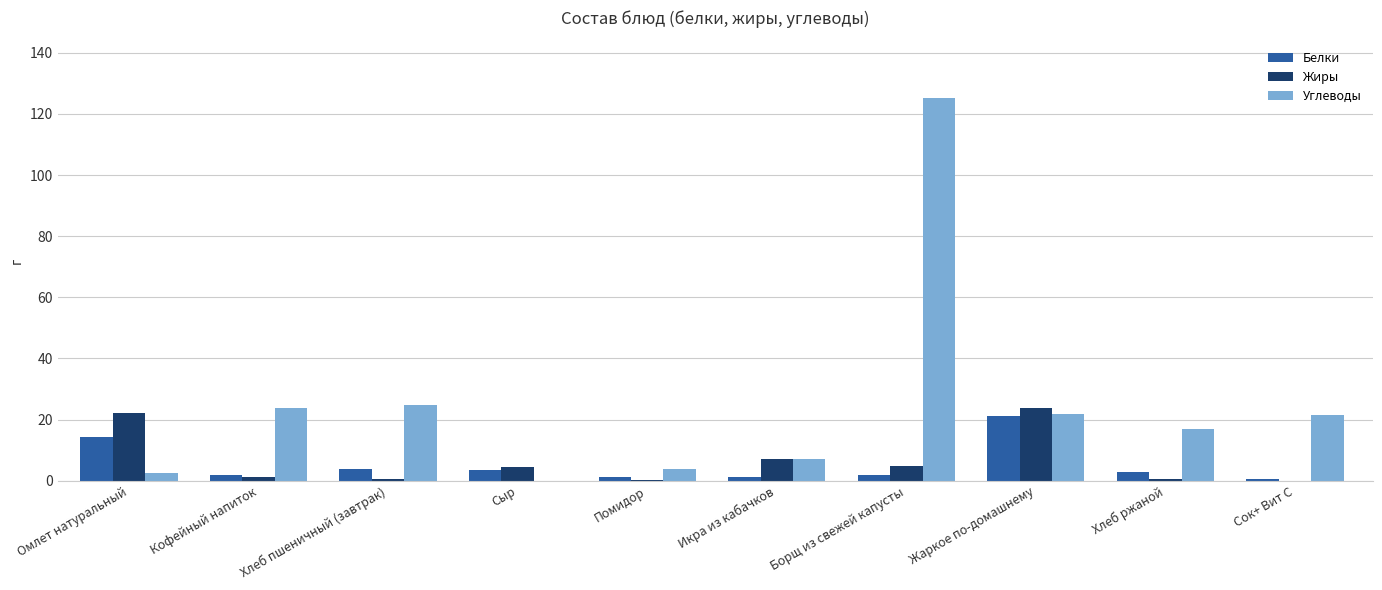

At which label does Белки reach its peak?

Жаркое по-домашнему